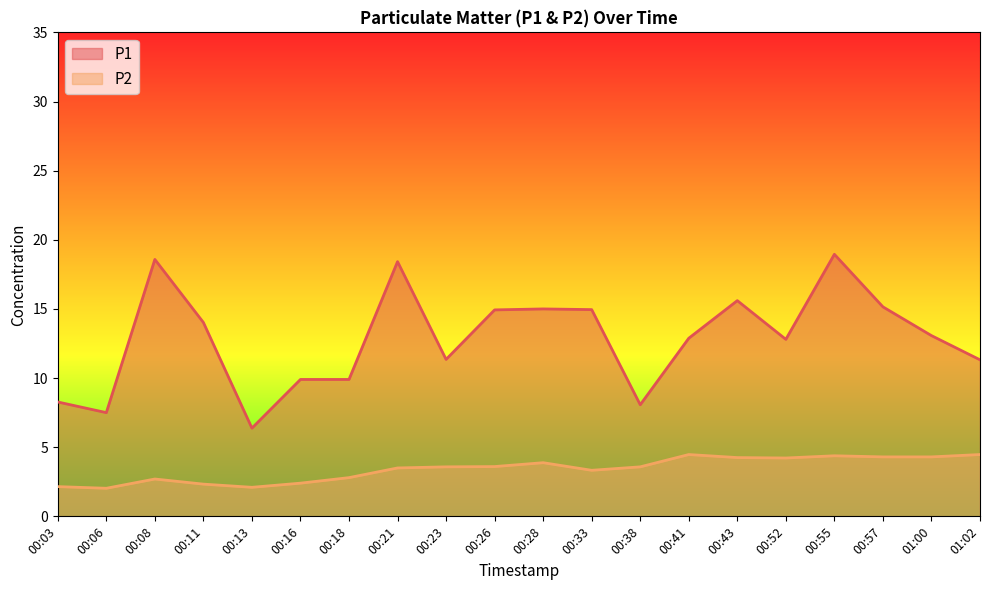

Which category has the highest value in the P1 series?

00:55